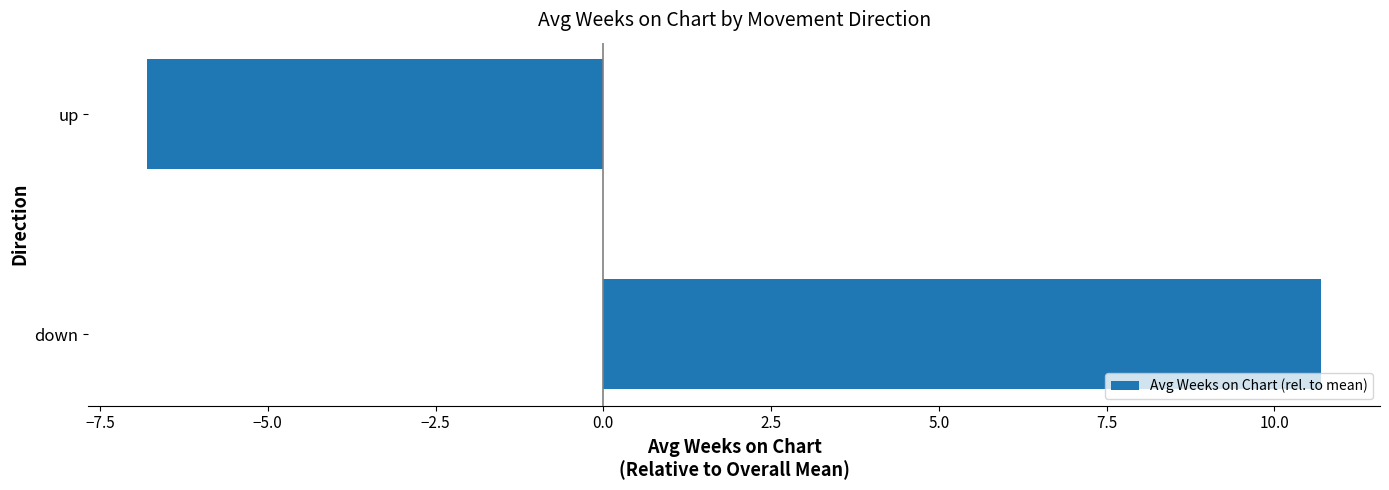

Reading bottom to top, extract all data points from this chart.

10.7	-6.8